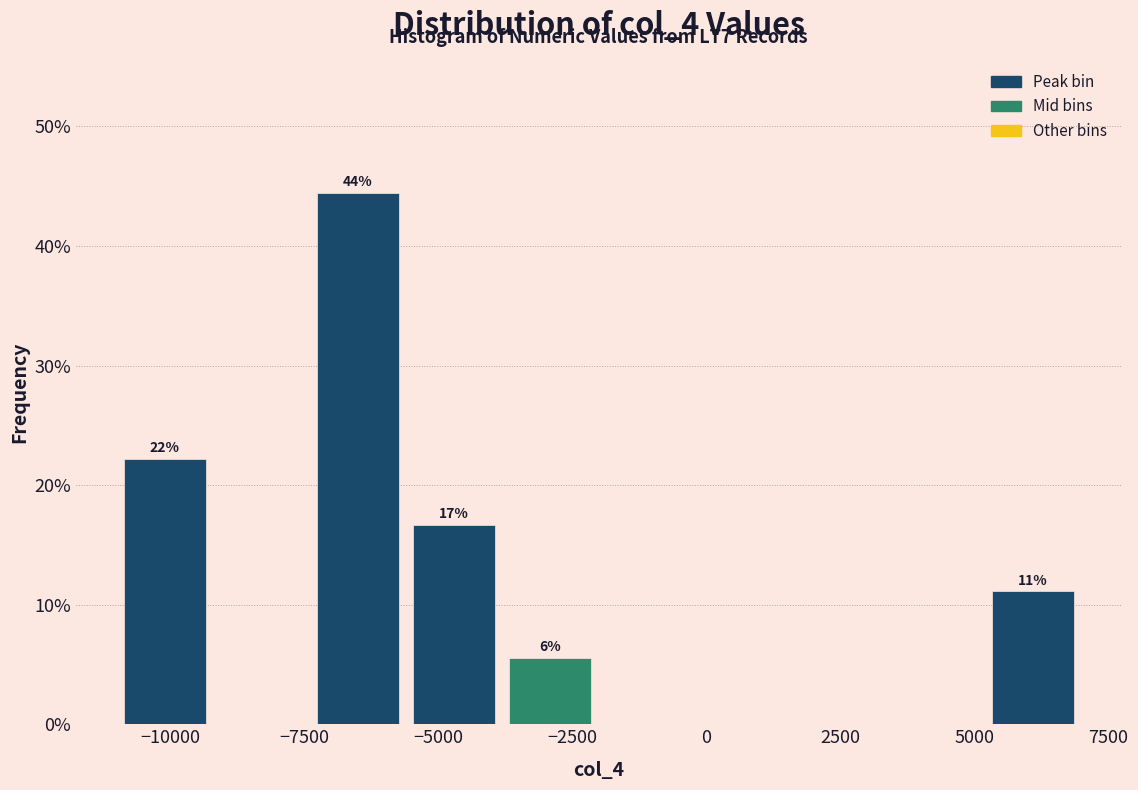

Read against the x-axis, roughly where is the centre of the tallest bar?

-6500